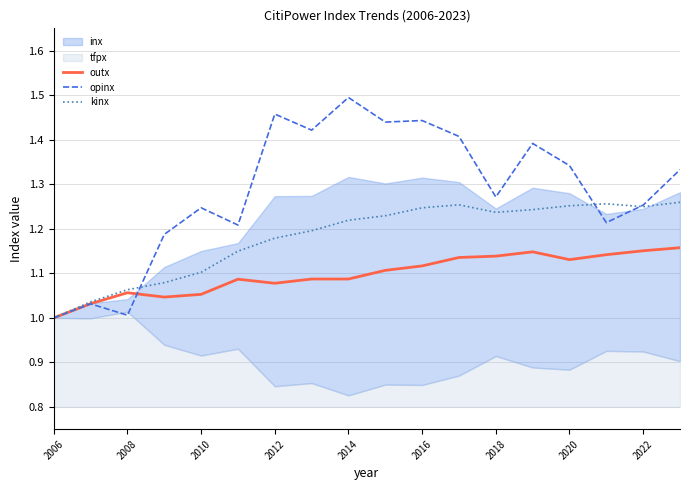

How many data points does each series have?

18